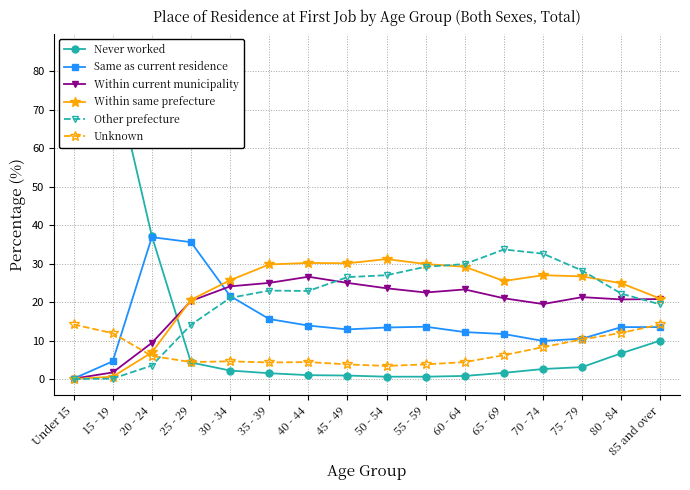

At how many categories does at least one series exceed 68?

2